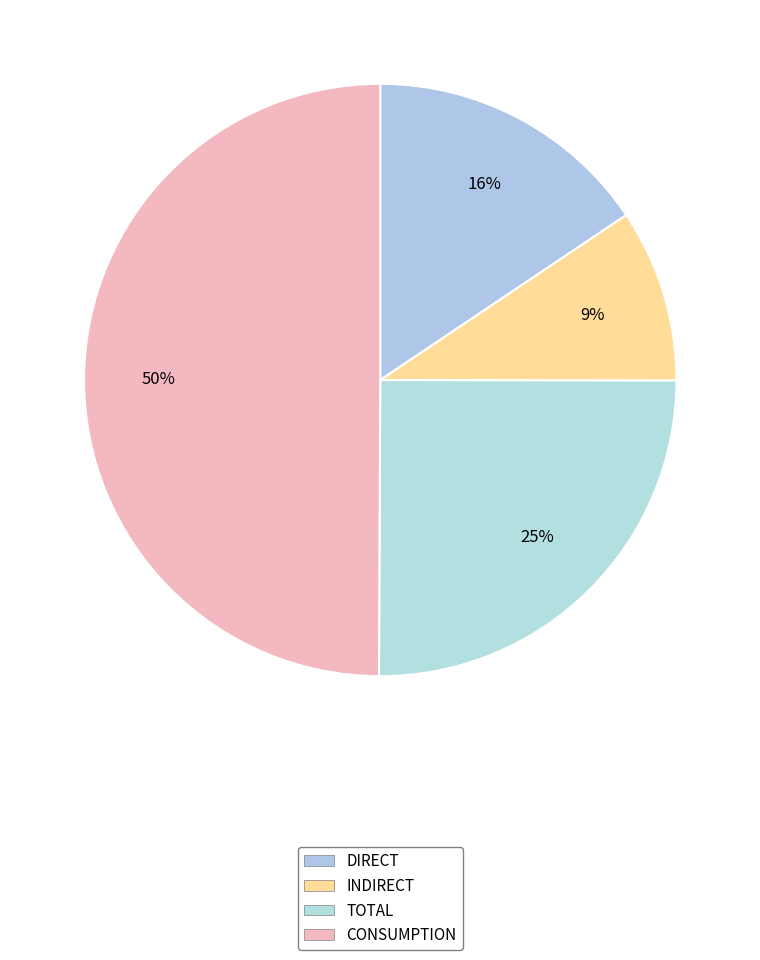

How many slices are in this pie chart?

4